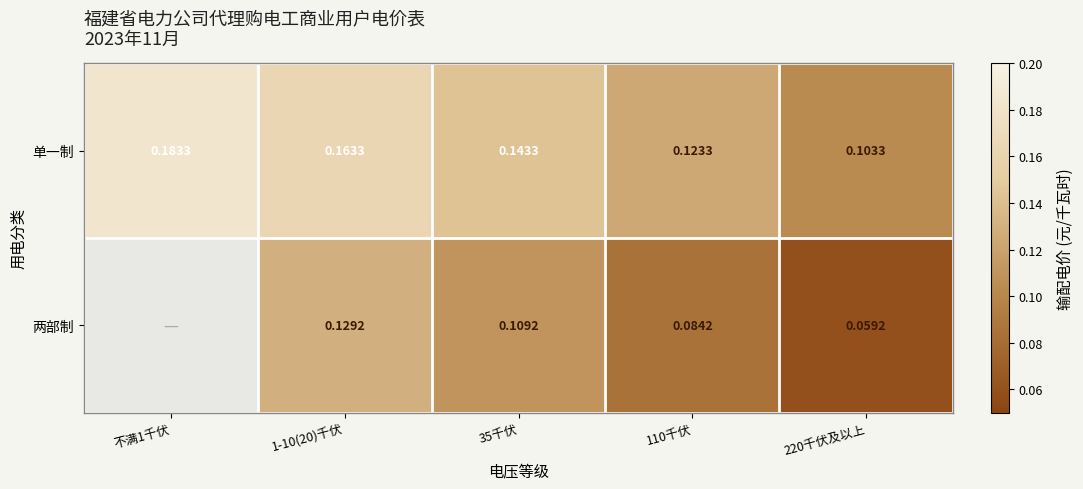

Which label corresponds to the smallest value in the chart?

220千伏及以上